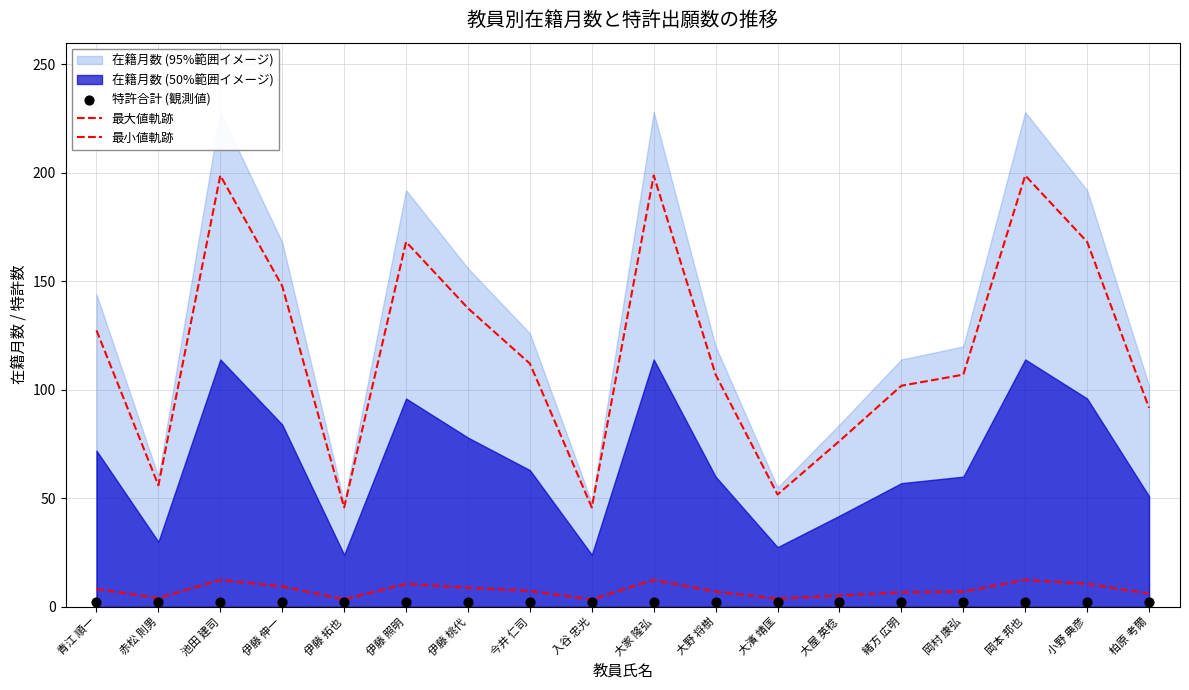

Which series reaches the minimum Y coordinate?

特許合計 (観測値)